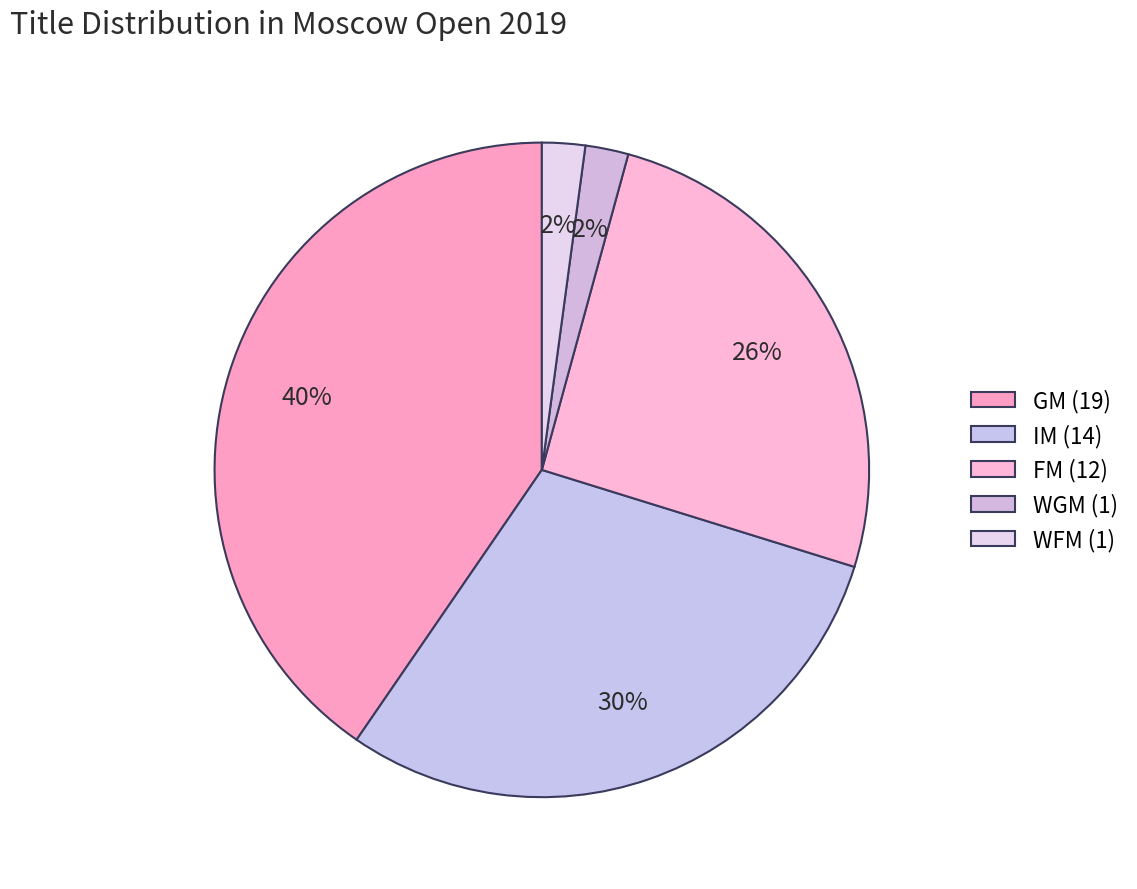

What is the total percentage of WFM and IM?

31.9%